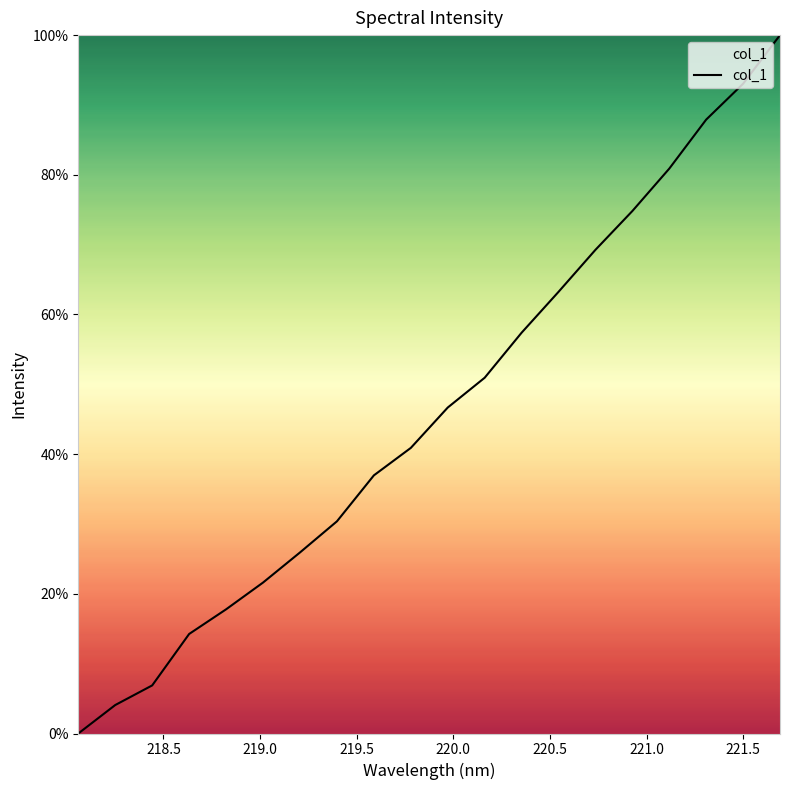

Does the chart have visible grid lines?

No